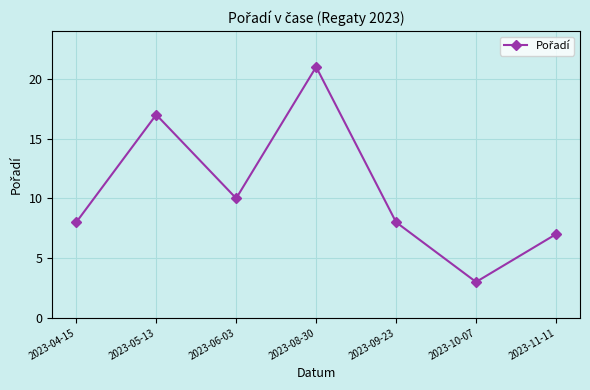

What position from the left is 2023-09-23?

5